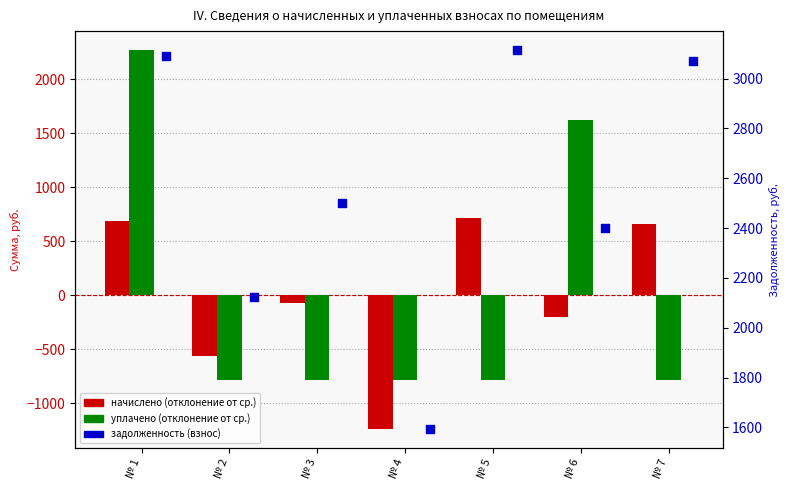

Which series reaches the maximum Y coordinate?

задолженность (взнос)